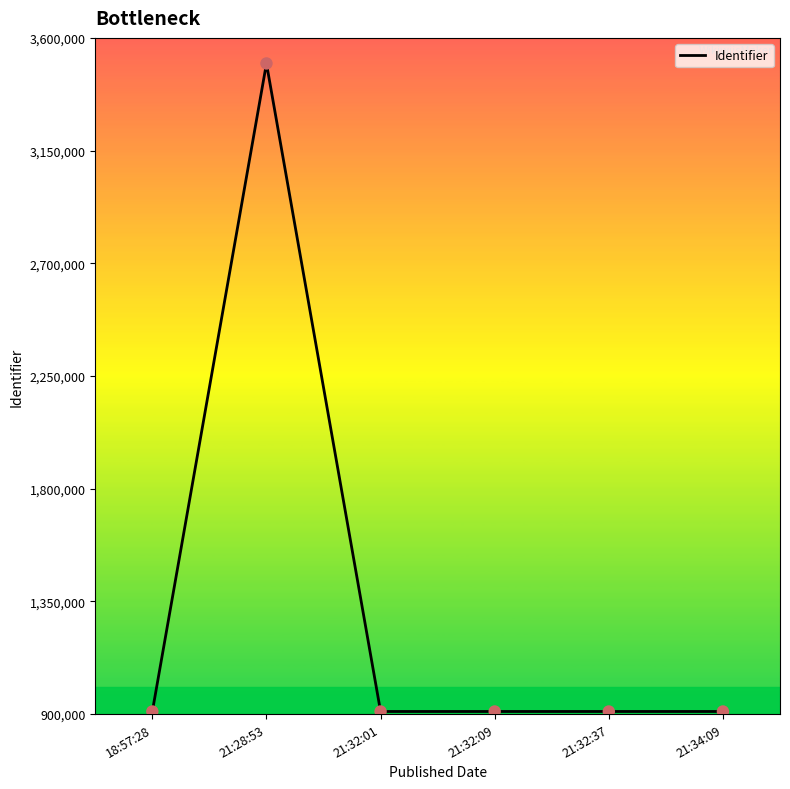

What is the change in value from 21:32:01 to 21:32:37?

+6